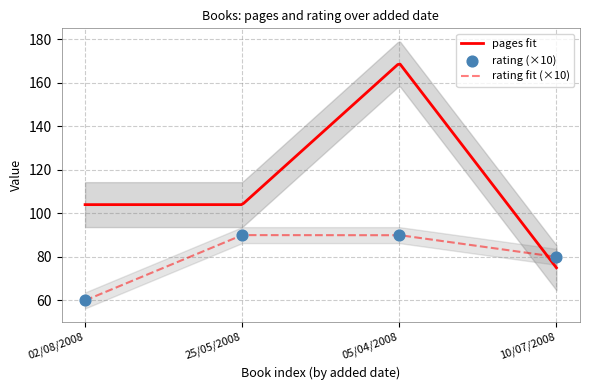

Between 10/07/2008 and 02/08/2008, which is larger?

10/07/2008